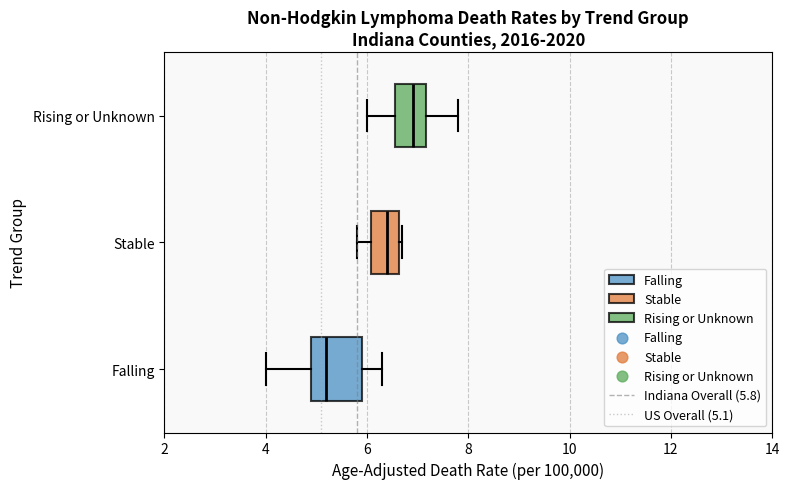

Reading bottom to top, transcribe this box plot: for each box, give where its median line is, the range the box spans, and where its two whiskers end, as read against the x-axis. The values are not printed on the chart, so give them approximately, as read against the axis.

Falling: median 5.2, box 5.0 to 6.0, whiskers 4.0 to 6.4
Stable: median 6.4, box 6.0 to 6.6, whiskers 5.8 to 6.8
Rising or Unknown: median 7.0, box 6.6 to 7.2, whiskers 6.0 to 7.8